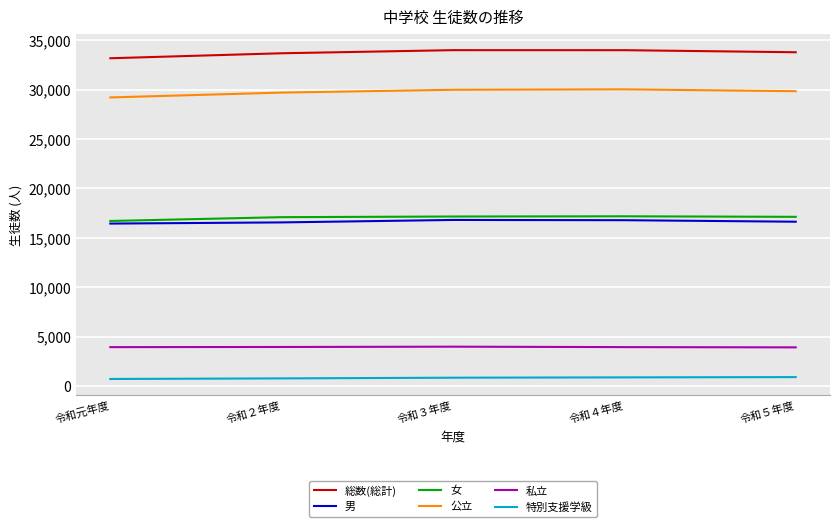

What is the highest value of the 男 series?

16817